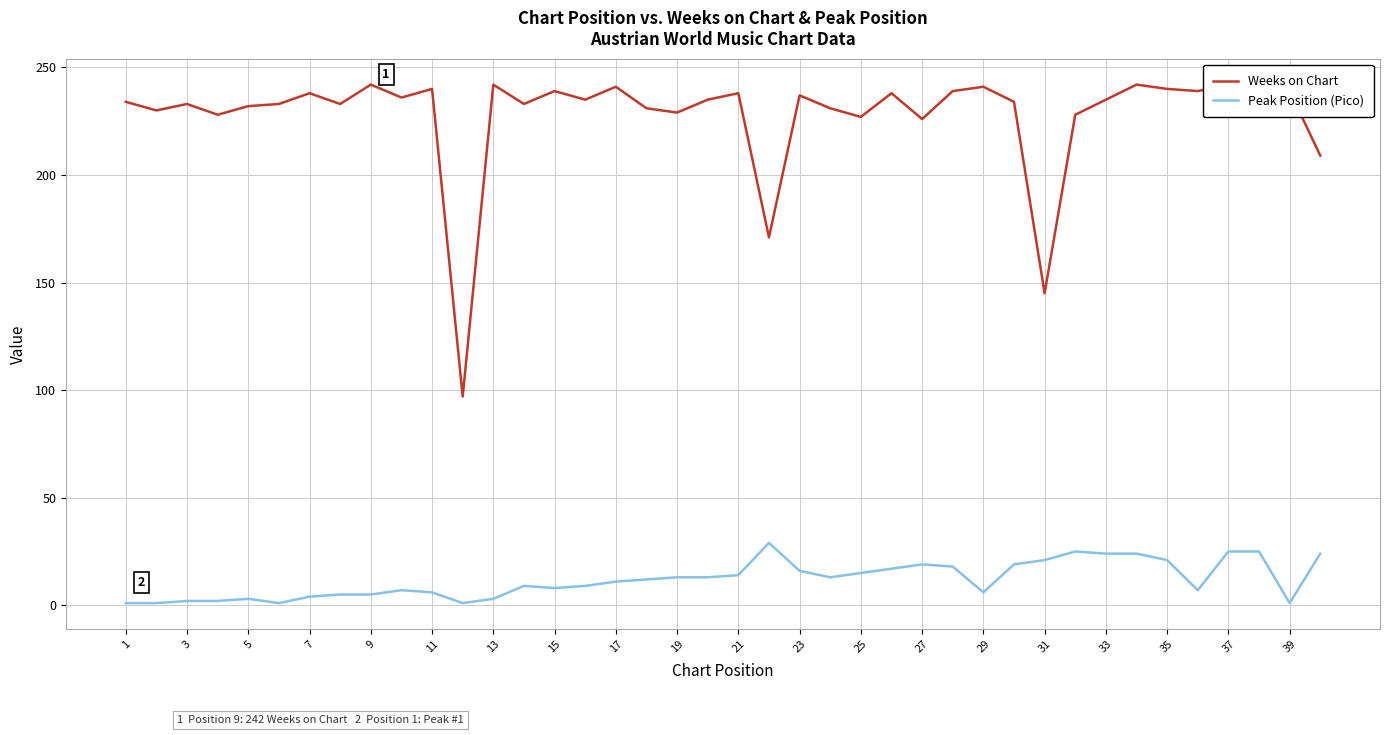

What is the smallest value displayed?

1